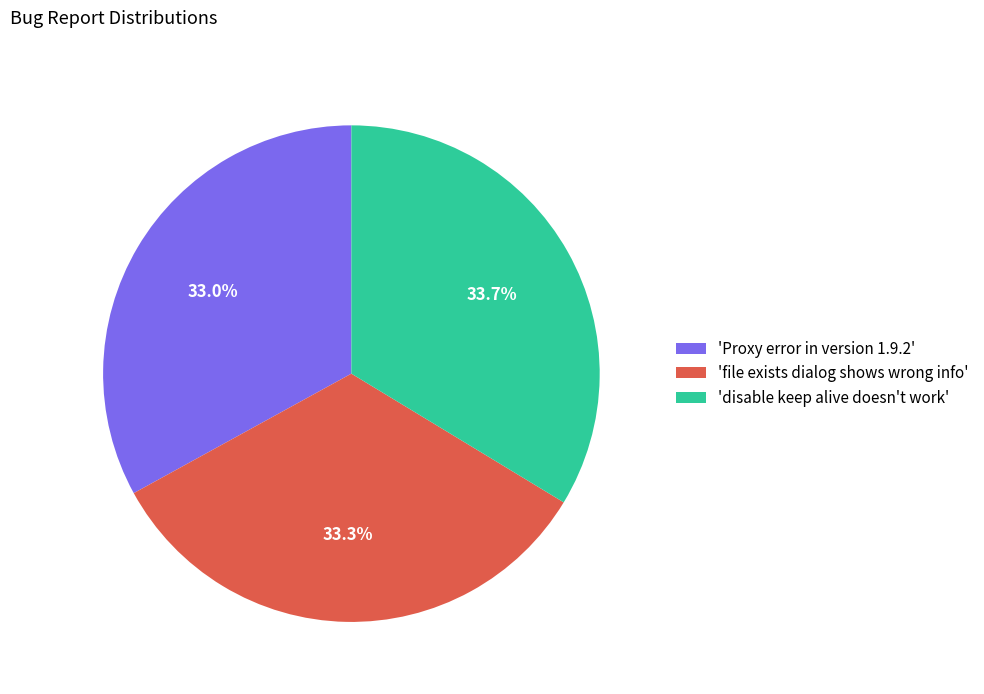

To the nearest percent, what is the average slice percentage?

33%